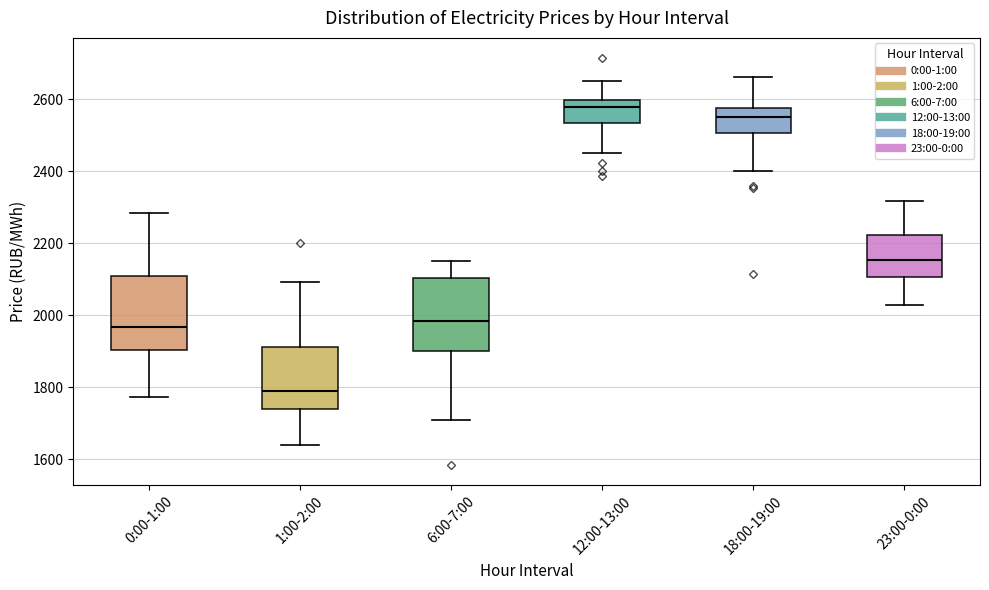

Reading left to right, transcribe this box plot: for each box, give where its median line is, the range the box spans, and where its two whiskers end, as read against the y-axis. The values are not printed on the chart, so give them approximately, as read against the axis.

0:00-1:00: median 1960, box 1900 to 2100, whiskers 1780 to 2280
1:00-2:00: median 1780, box 1740 to 1920, whiskers 1640 to 2100
6:00-7:00: median 1980, box 1900 to 2100, whiskers 1700 to 2160
12:00-13:00: median 2580, box 2540 to 2600, whiskers 2460 to 2660
18:00-19:00: median 2560, box 2500 to 2580, whiskers 2400 to 2660
23:00-0:00: median 2160, box 2100 to 2220, whiskers 2020 to 2320